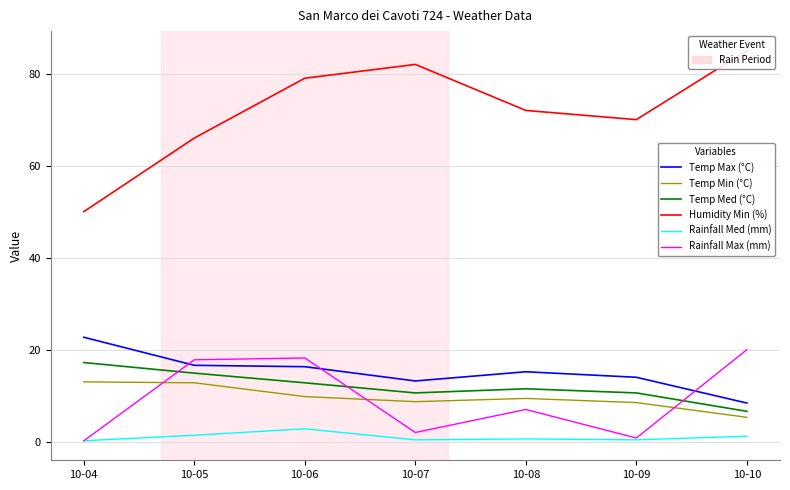

Rank the series by their maximum value, from lowest to highest.

Rainfall Med (mm), Temp Min (°C), Temp Med (°C), Rainfall Max (mm), Temp Max (°C), Humidity Min (%)